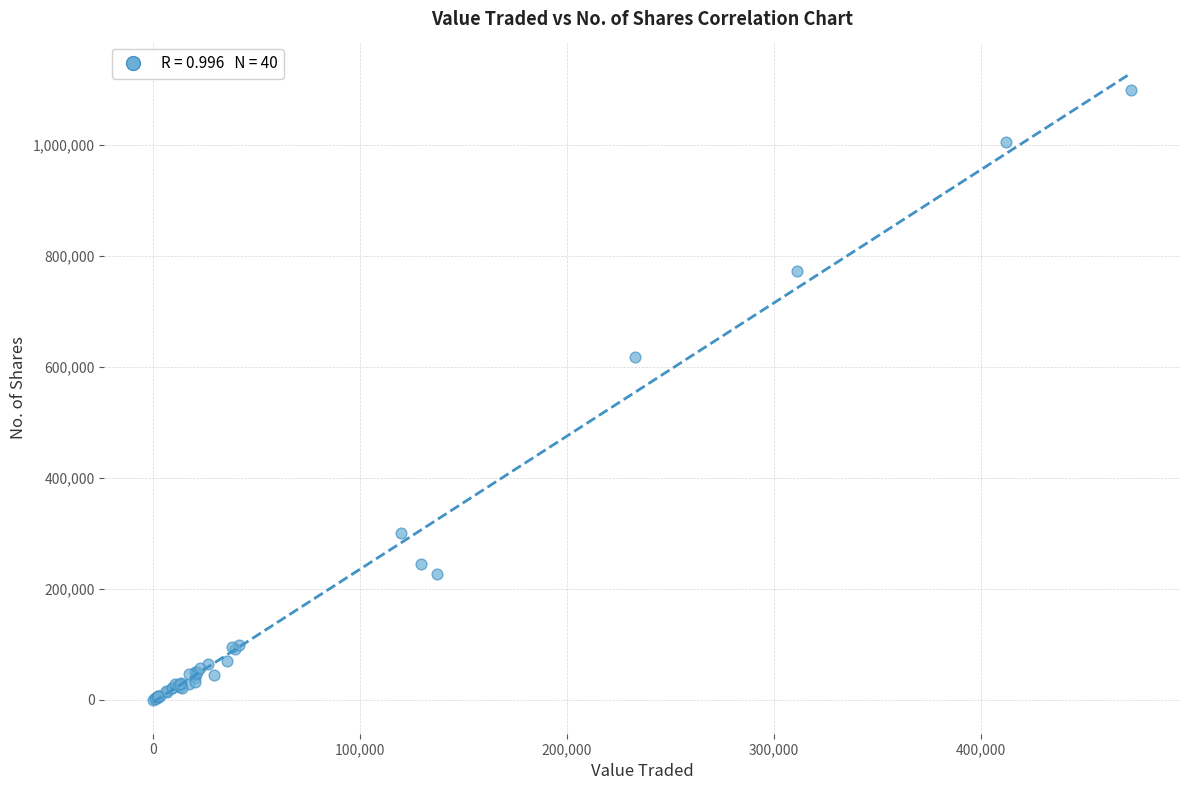

What Y value in the scatter plot is closest to 550141?

618807